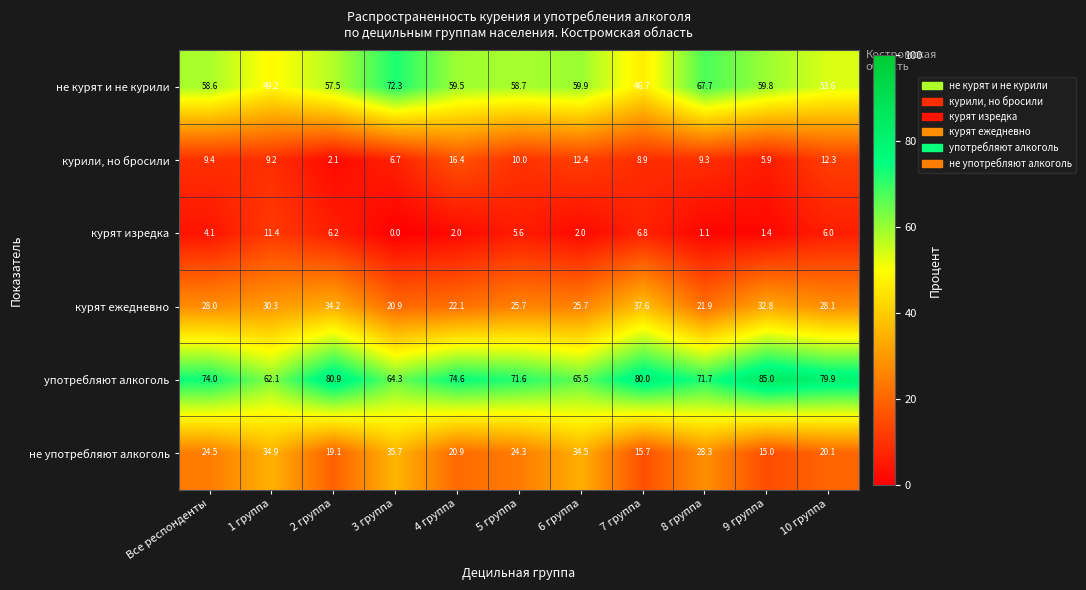

True or false: употребляют алкоголь has a value of 15.7 at 1 группа.

False